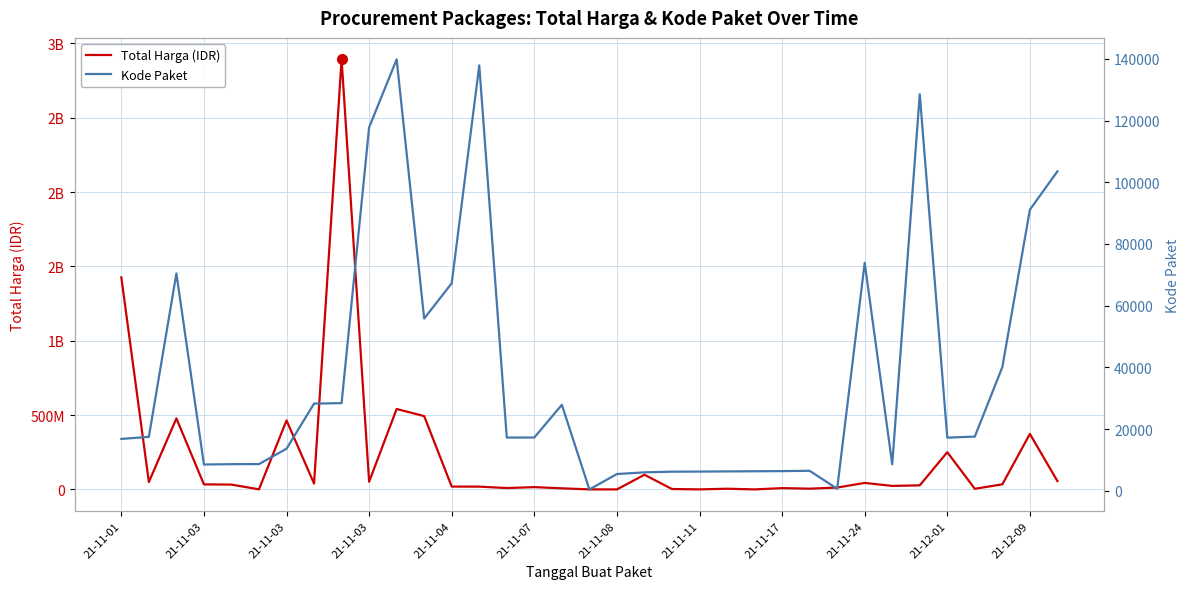

What is the difference between the second highest and minimum values in the Total Harga (IDR) series?

1425789900